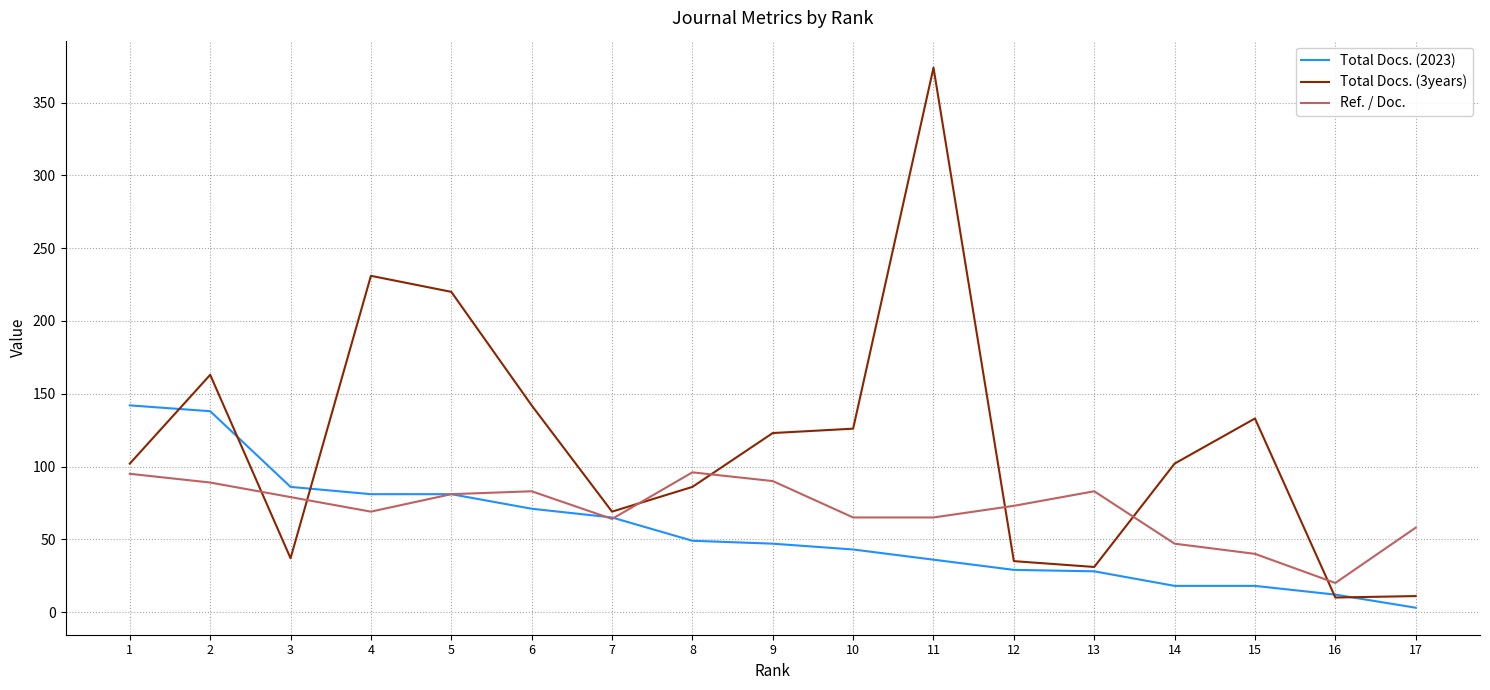

At which category is the sum across all series the highest?

11